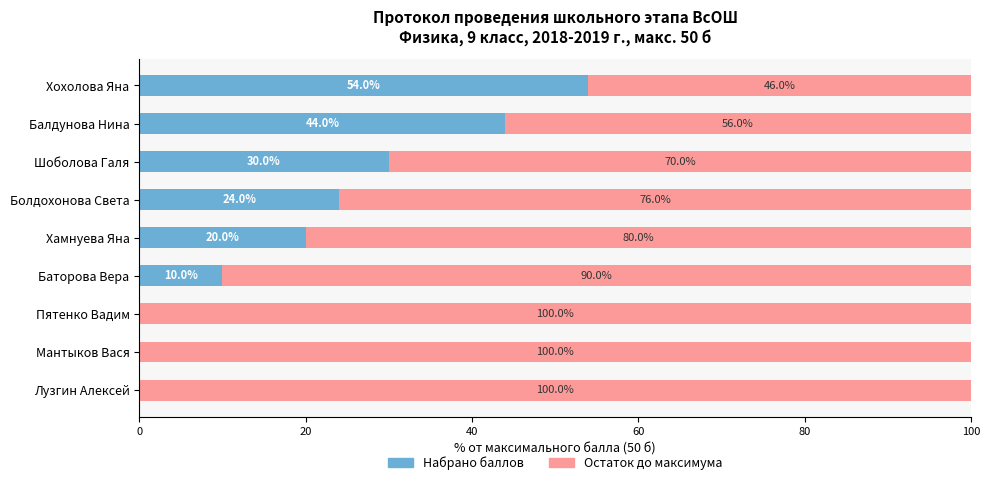

What is the total value across all series at Пятенко Вадим?

100